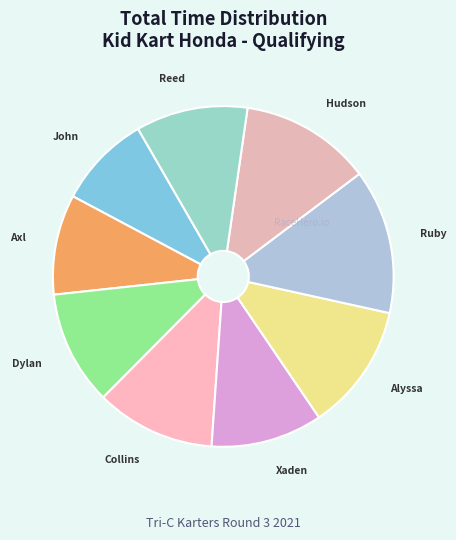

How many segments does this pie chart have?

9